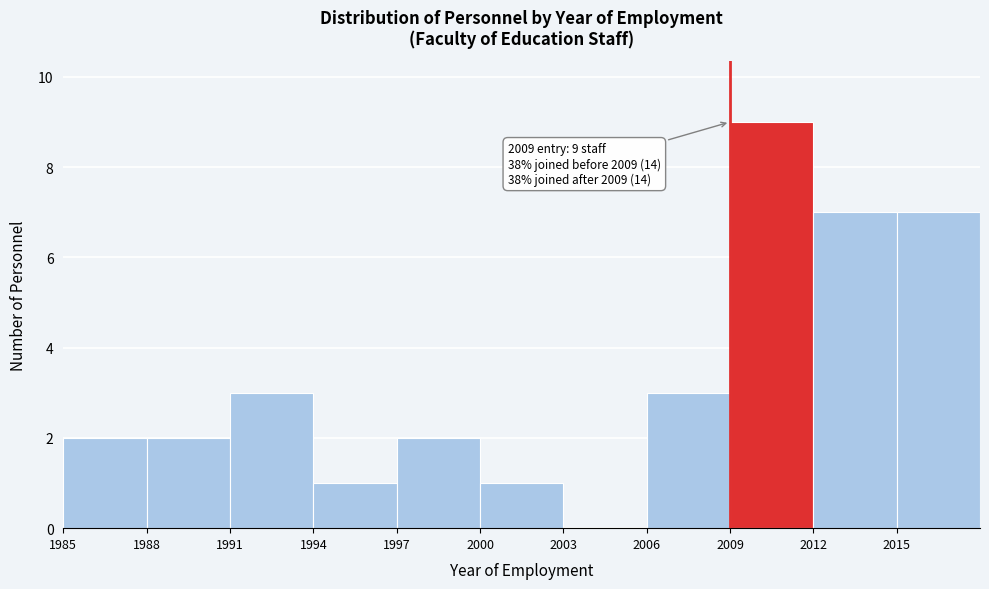

Over which range of the x-axis is the bar tallest?

2009 to 2012